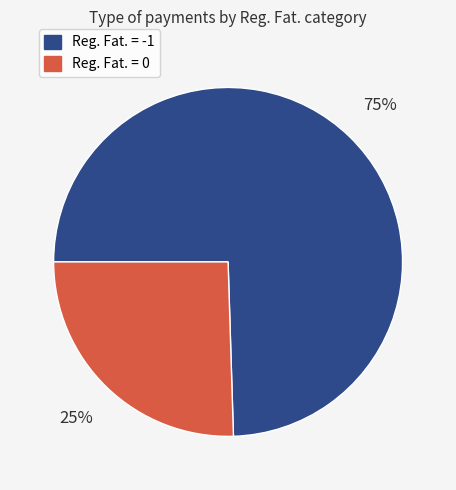

The Reg. Fat. = -1 slice represents 64% of the pie. True or false?

False